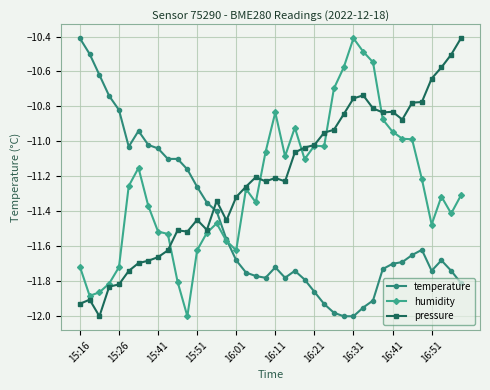

Which series has the largest total across all categories?

pressure